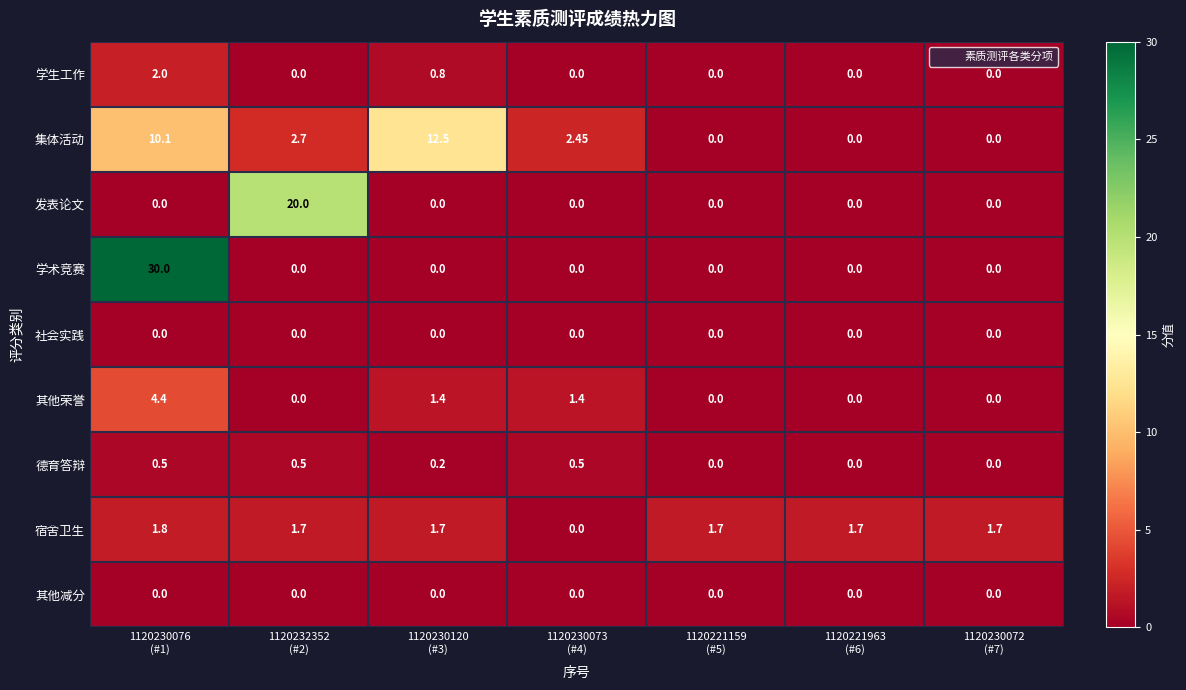

Which series has the largest range (max minus min)?

学术竞赛